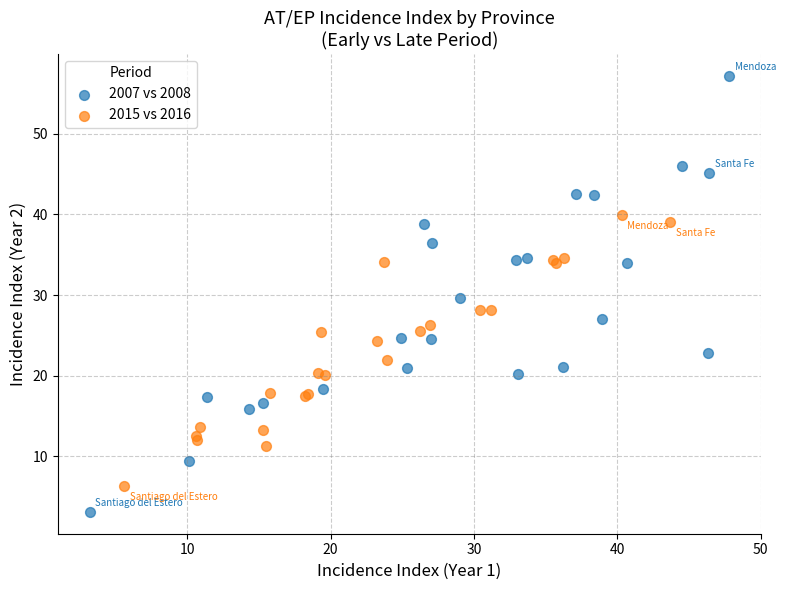

Which series reaches the minimum Y coordinate?

2007 vs 2008